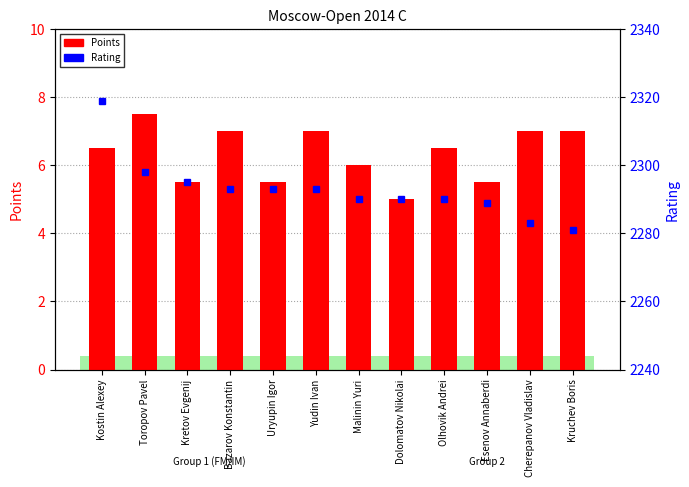

What is the label of the 4th bar from the left?

Bazarov Konstantin